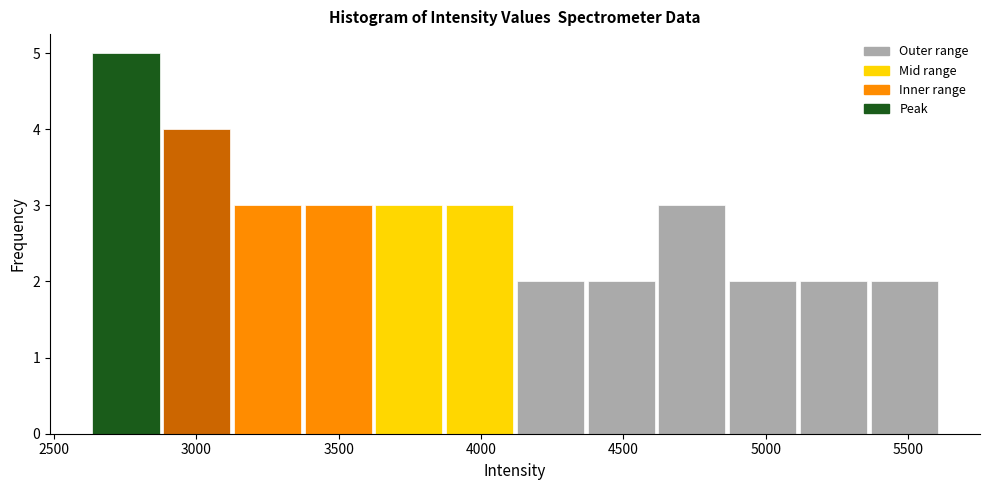

Reading left to right, transcribe this chart: for each bar, give the range it covers on the x-axis and its height. Neither the bar edges nor the heights are printed on the chart, so give them approximately, as read against the axes.

2650 to 2900: 5
2900 to 3150: 4
3150 to 3350: 3
3350 to 3600: 3
3600 to 3850: 3
3850 to 4100: 3
4100 to 4350: 2
4350 to 4600: 2
4600 to 4850: 3
4850 to 5100: 2
5100 to 5350: 2
5350 to 5600: 2